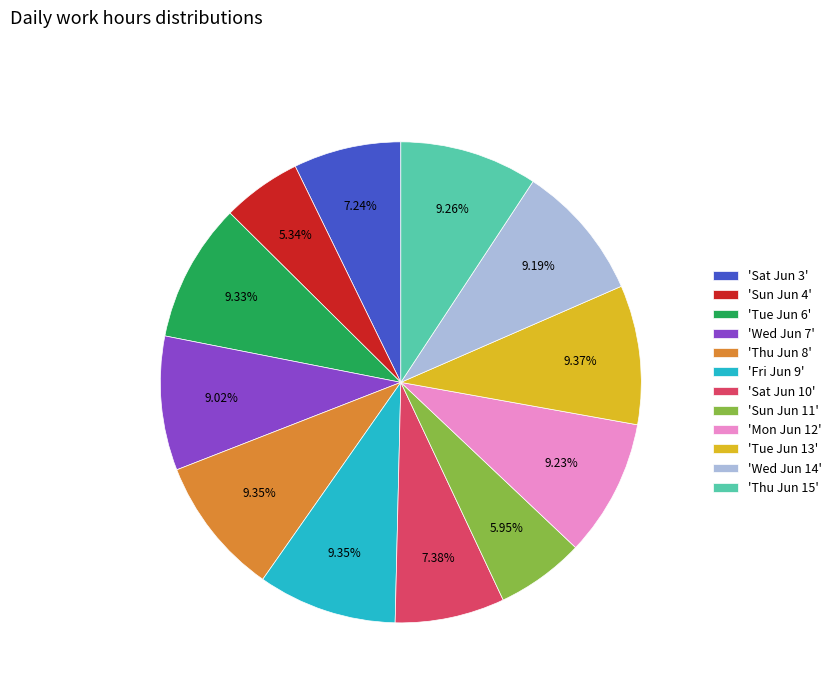

Which category has the smallest portion of the pie?

'Sun Jun 4'